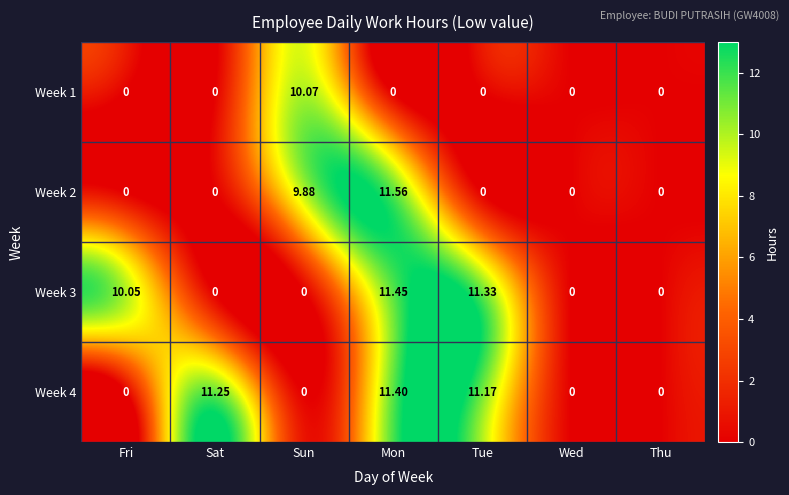

What is the greatest value displayed?

11.6